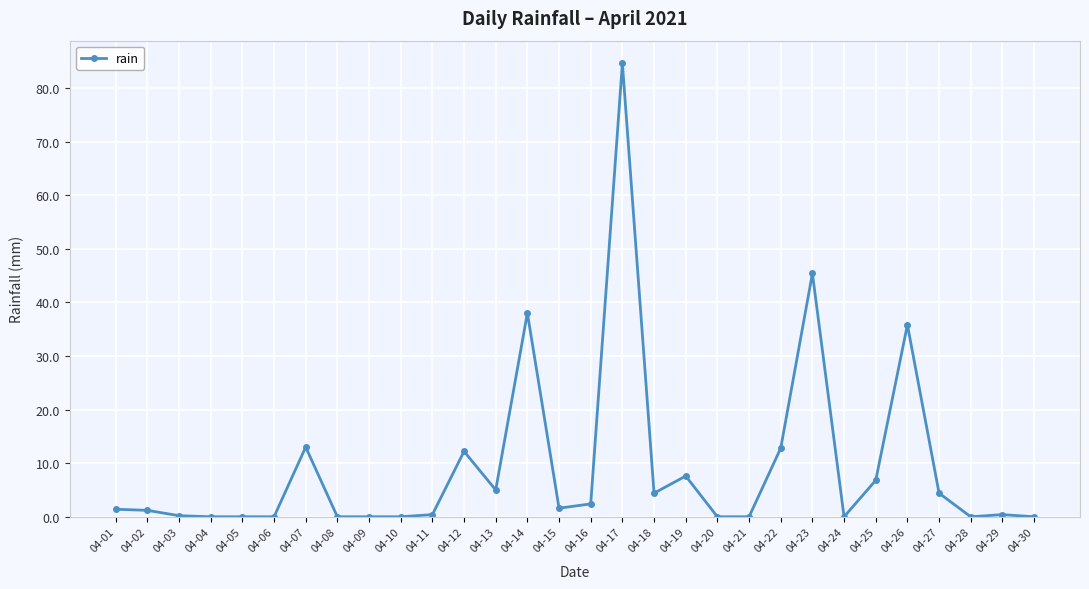

What is the maximum value shown in the chart?

84.6